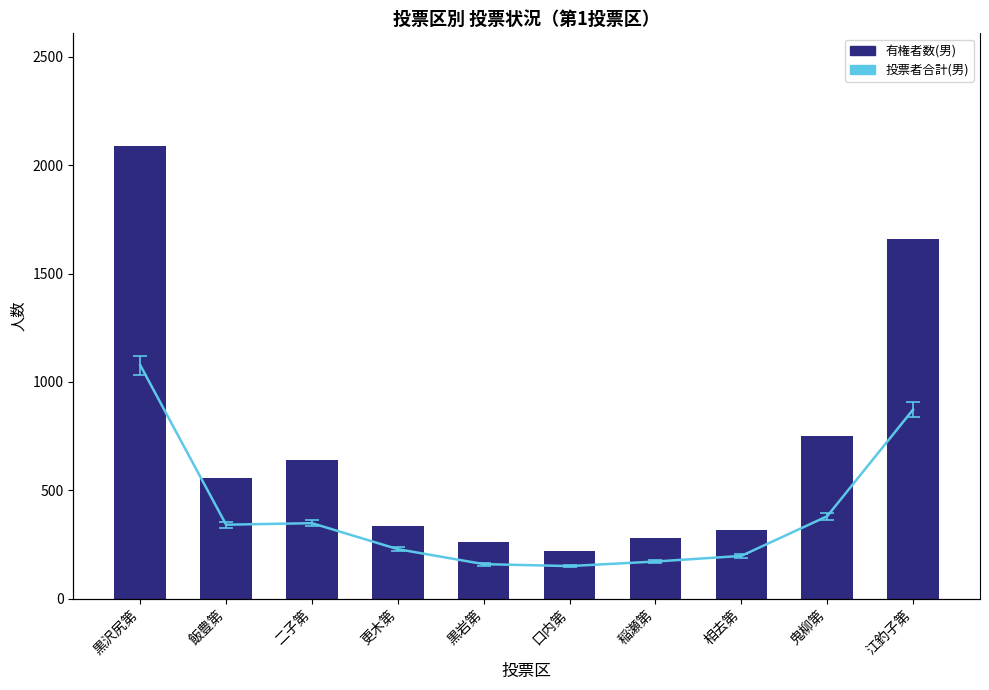

True or false: 投票者合計(男) has a value of 275 at 江釣子第.

False